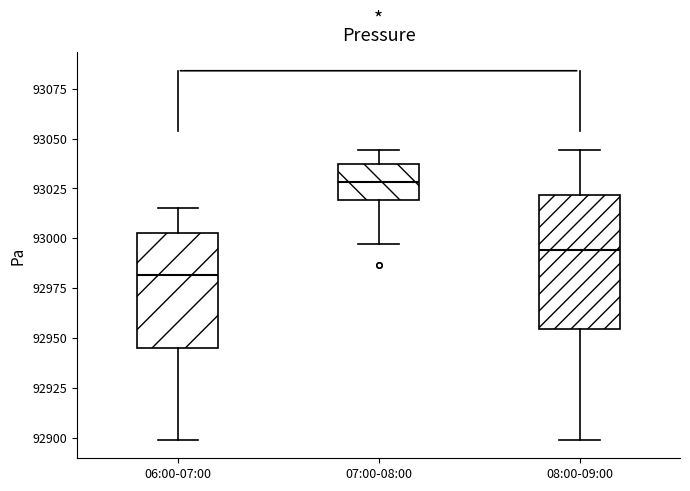

Comparing the boxes themselves (not the whiskers), which one is the tallest?

08:00-09:00